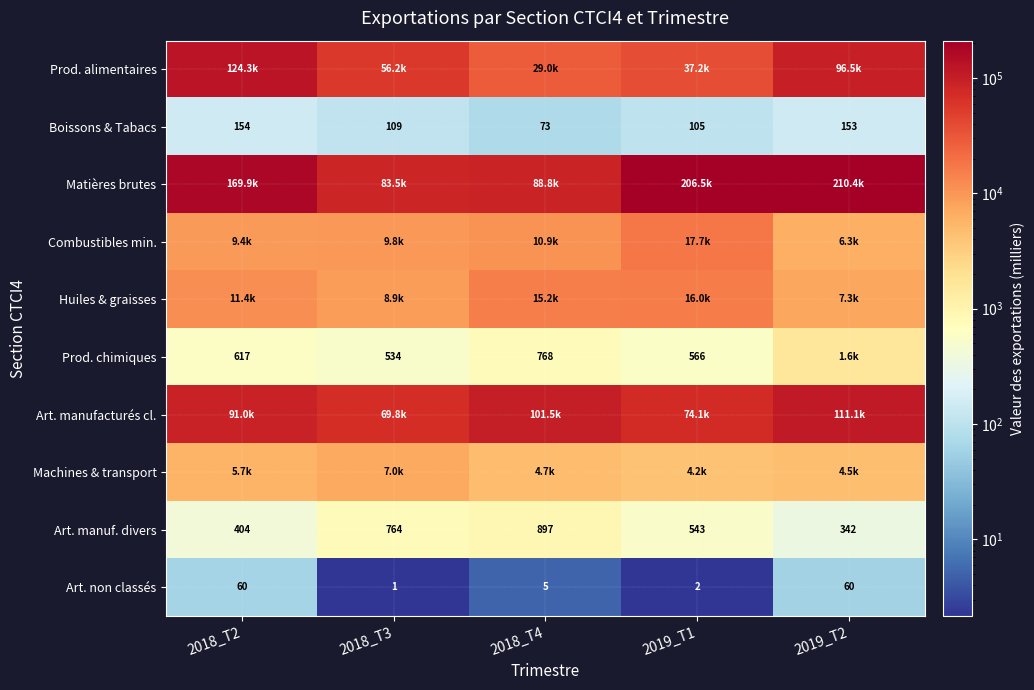

Rank the categories by Art. non classés value from lowest to highest.

2018_T3, 2019_T1, 2018_T4, 2019_T2, 2018_T2